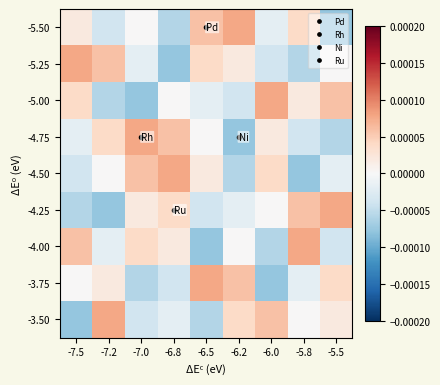

Count the number of categories in the chart.

9